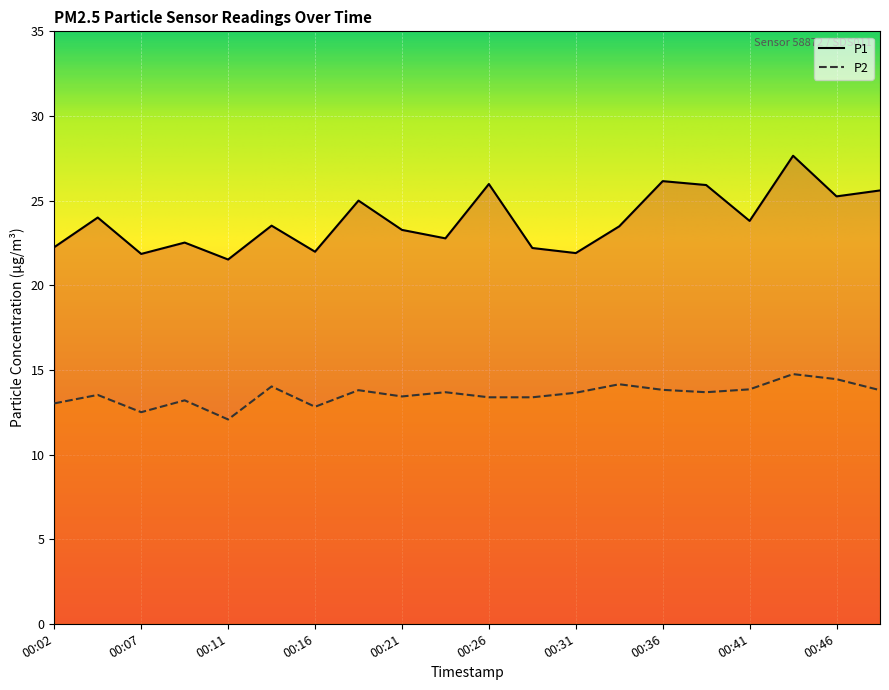

True or false: P1 has more than 0 points higher than both neighbors.

True